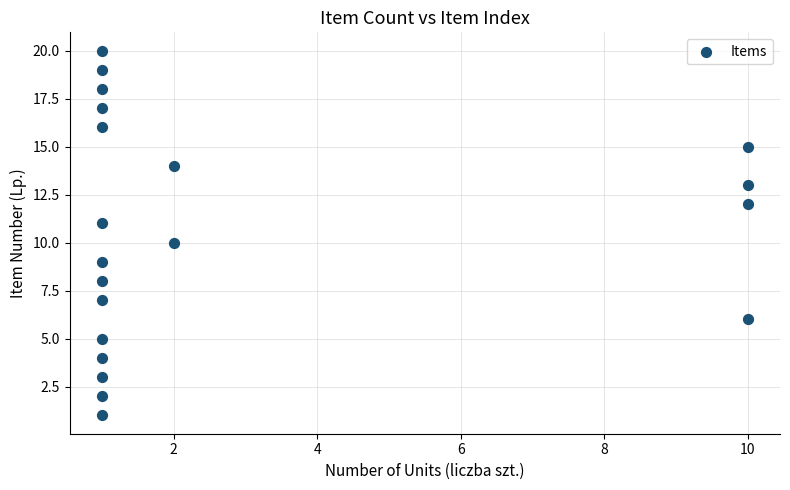

What is the range of X values (max minus min)?

9